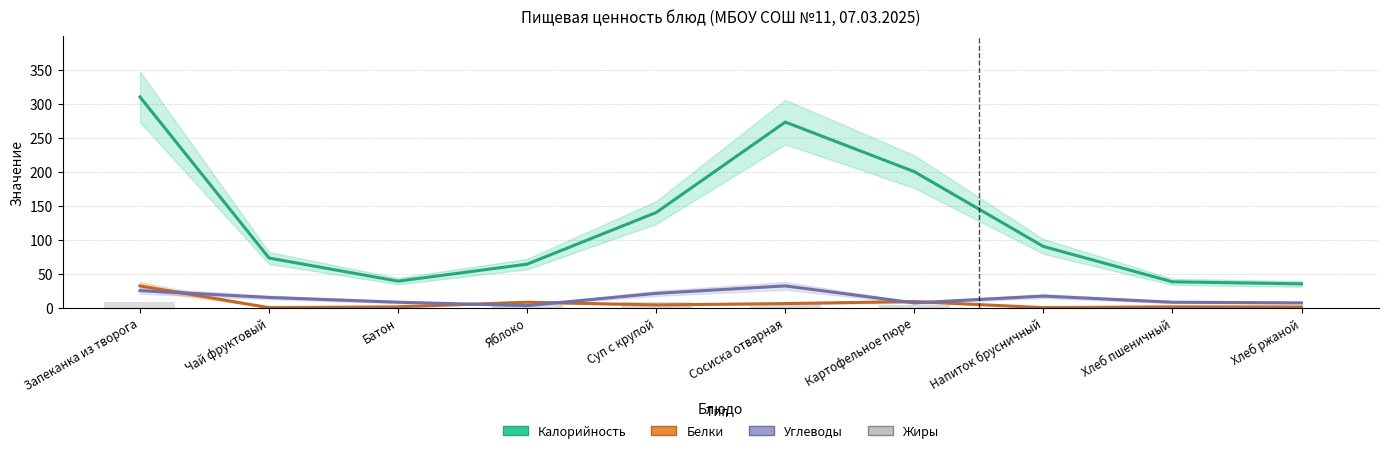

At which category is the sum across all series the highest?

Запеканка из творога